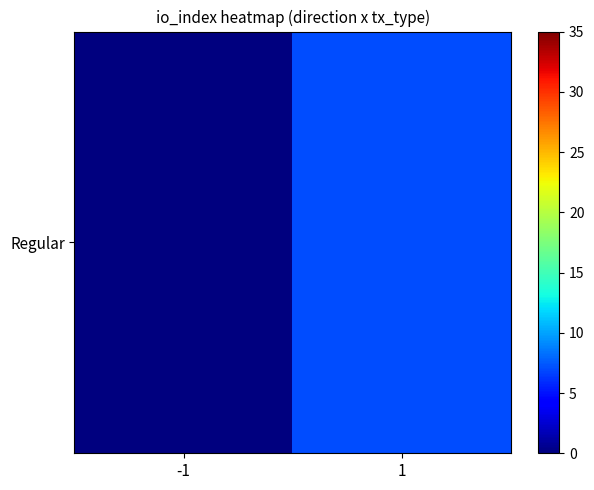

What is the average value?

4